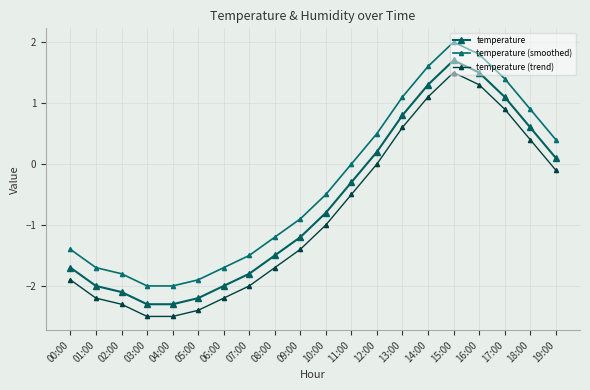

True or false: temperature (smoothed) and temperature intersect in this chart.

False